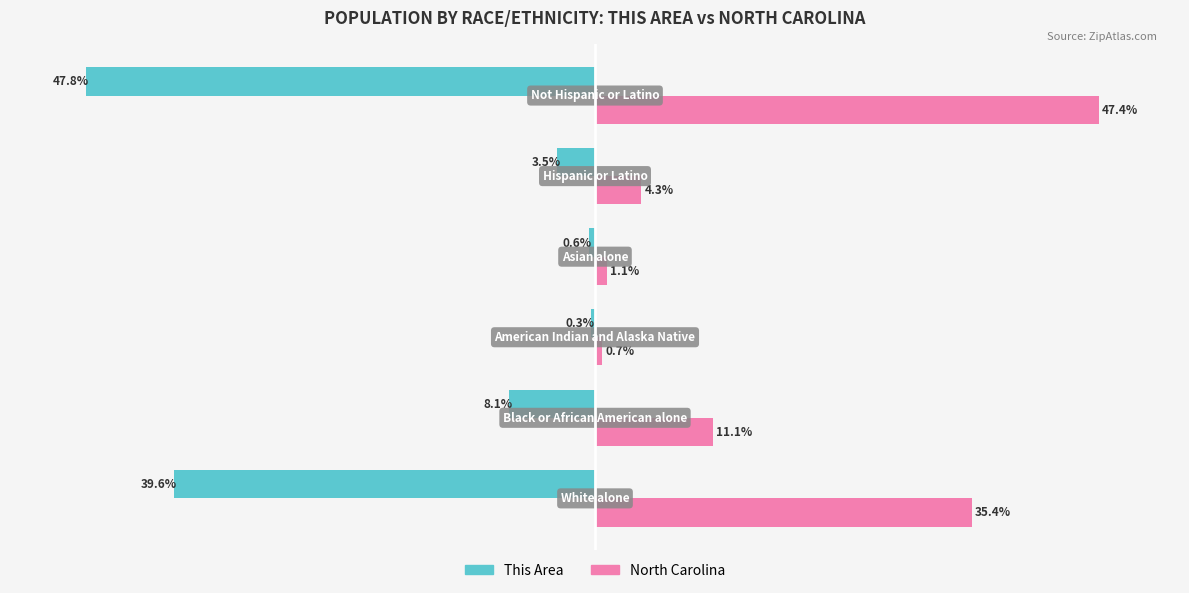

Which series has the largest total across all categories?

North Carolina